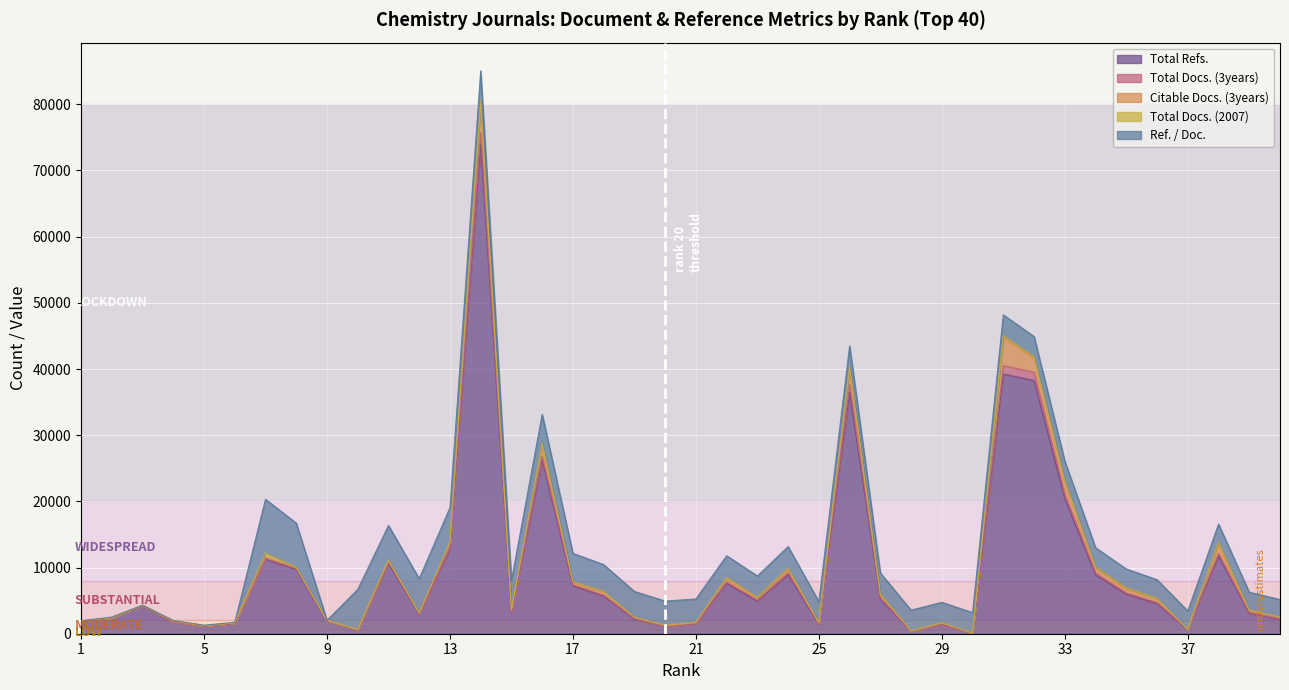

List the series in order of their peak value, highest first.

Total Refs., Ref. / Doc., Citable Docs. (3years), Total Docs. (3years), Total Docs. (2007)